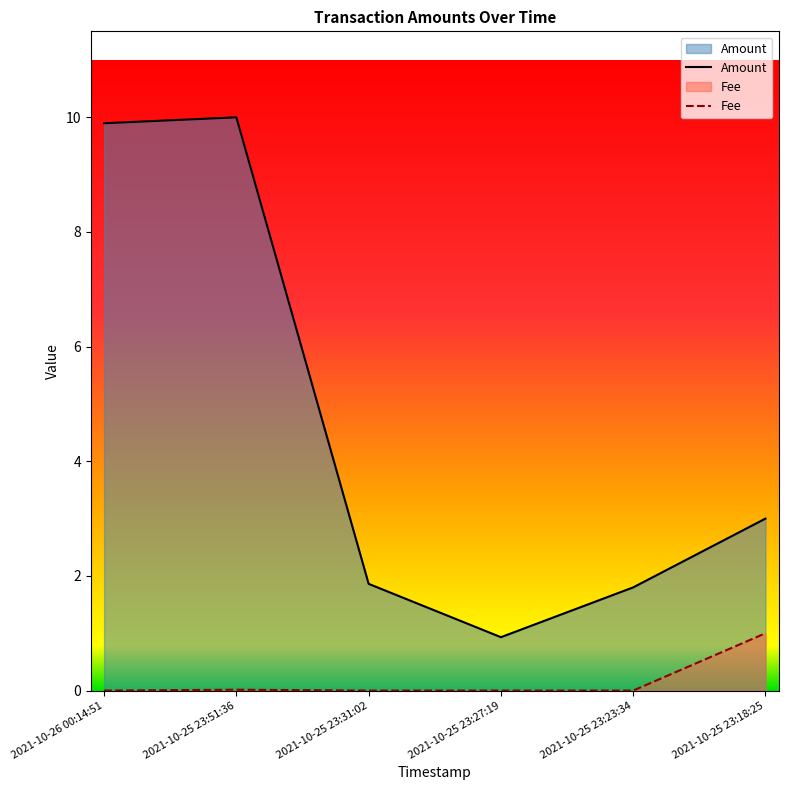

True or false: Amount and Fee intersect in this chart.

False